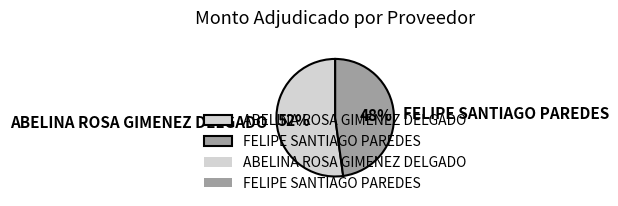

What is the largest slice in the pie chart?

ABELINA ROSA GIMENEZ DELGADO